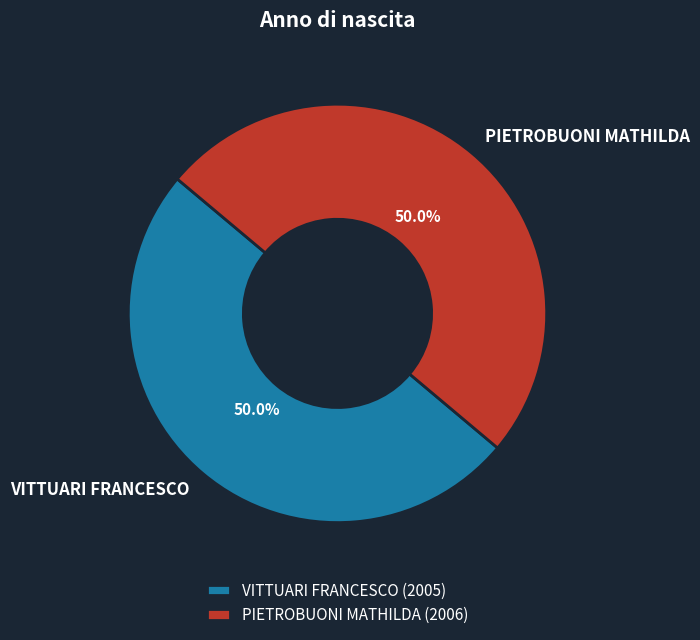

How much of the chart is everything except VITTUARI FRANCESCO?

50.0%